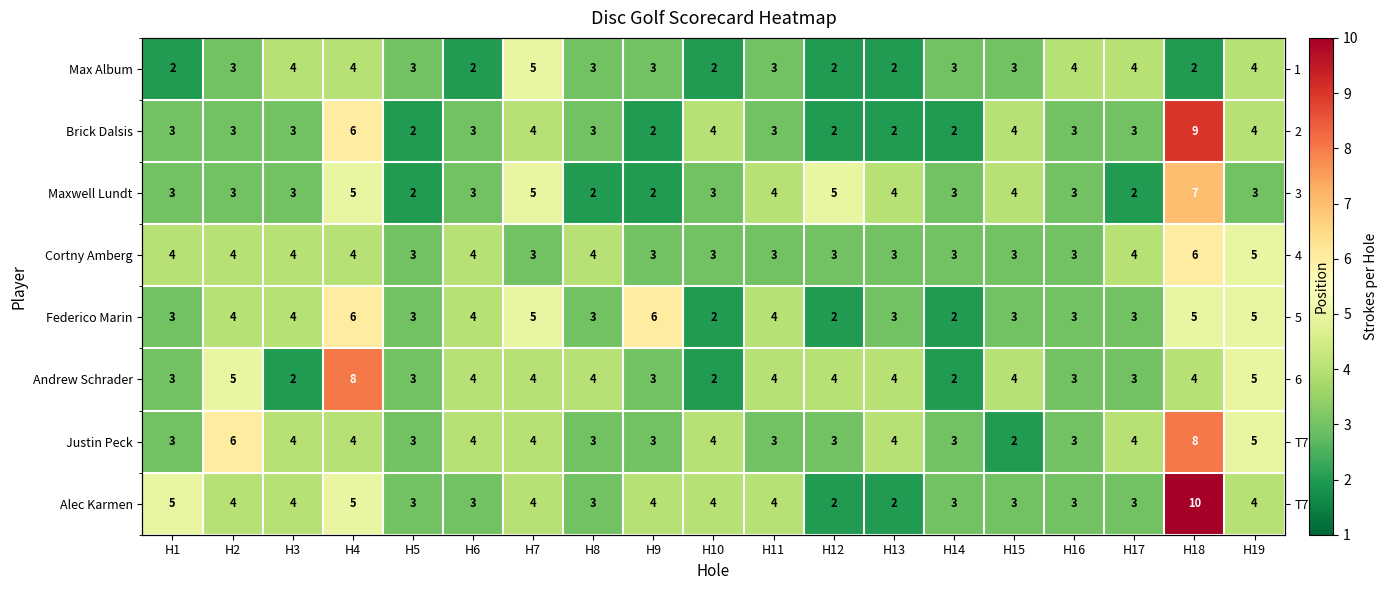

How many Justin Peck values are between 3 and 4?

15